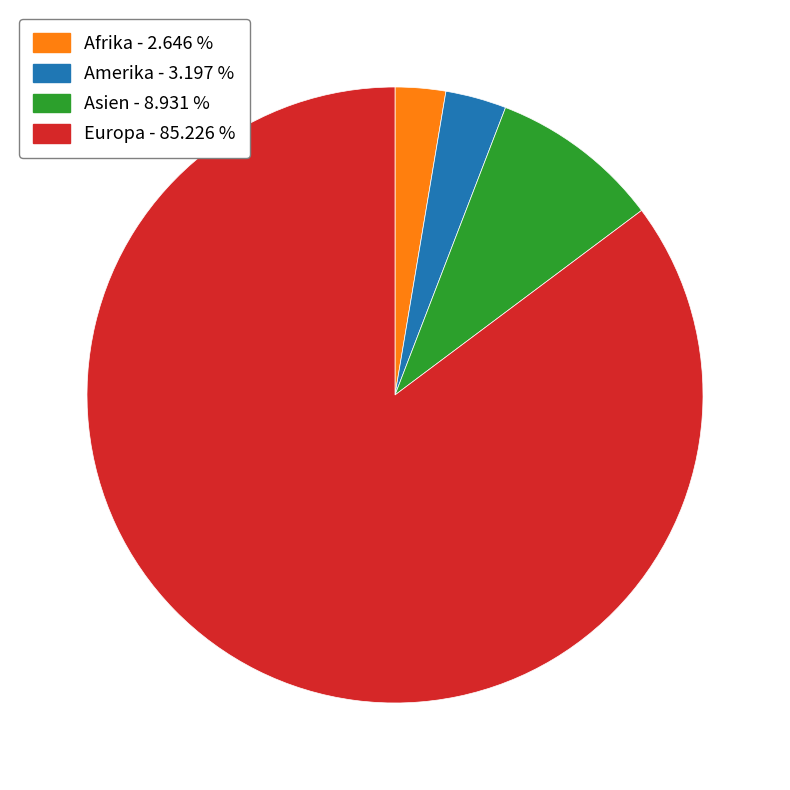

Which slice is the largest?

Europa - 85.226 %